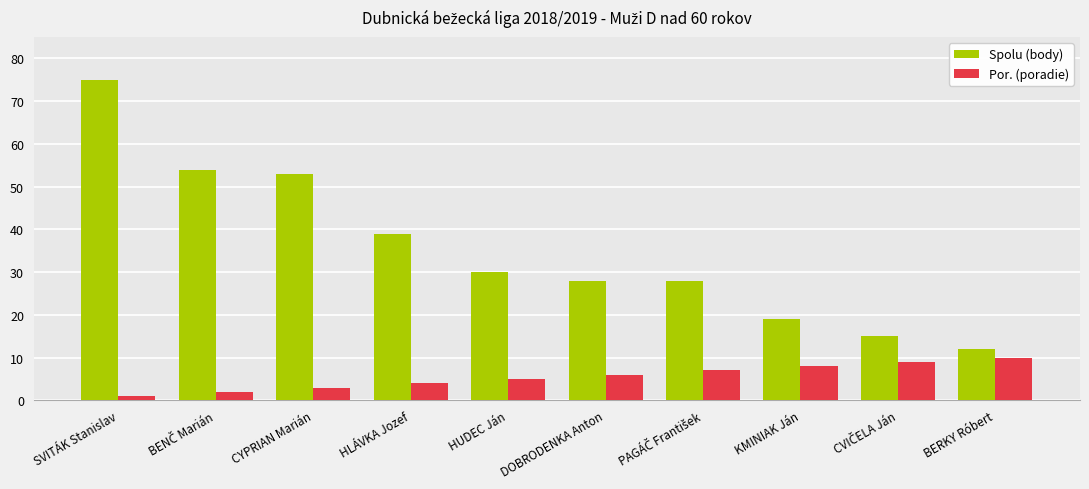

What is the value of the Spolu (body) bar at the 3rd from the left?

53